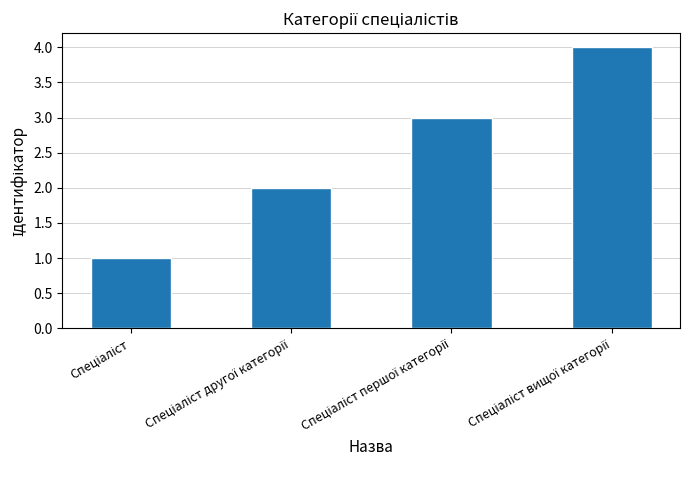

What is the maximum value shown in the chart?

4